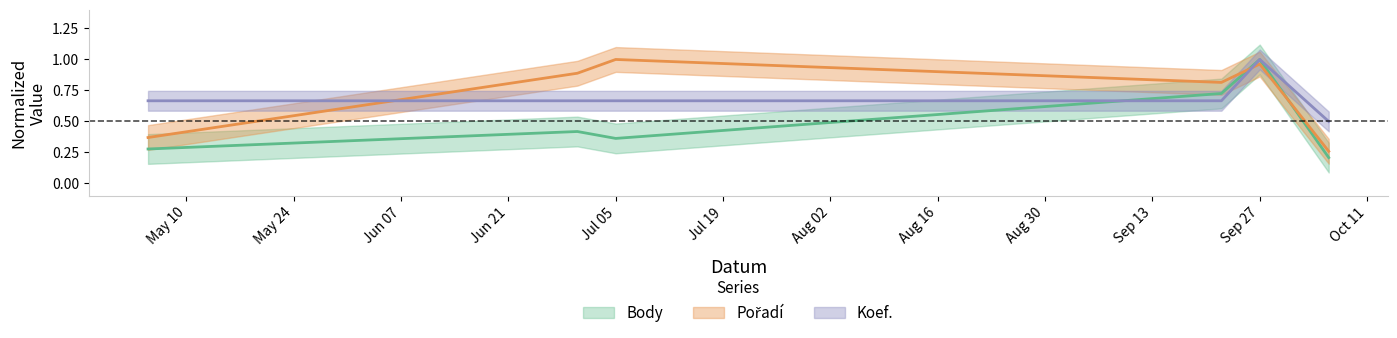

What position from the left is 2012-06-30?

2